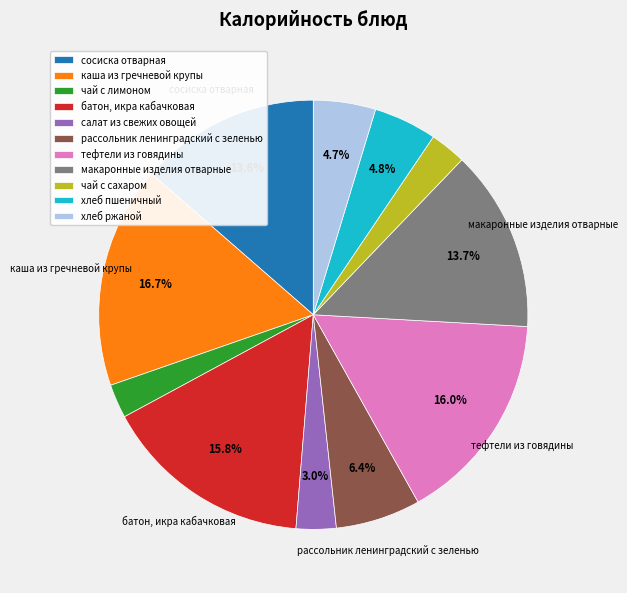

What portion of the pie excludes сосиска отварная?

86.4%